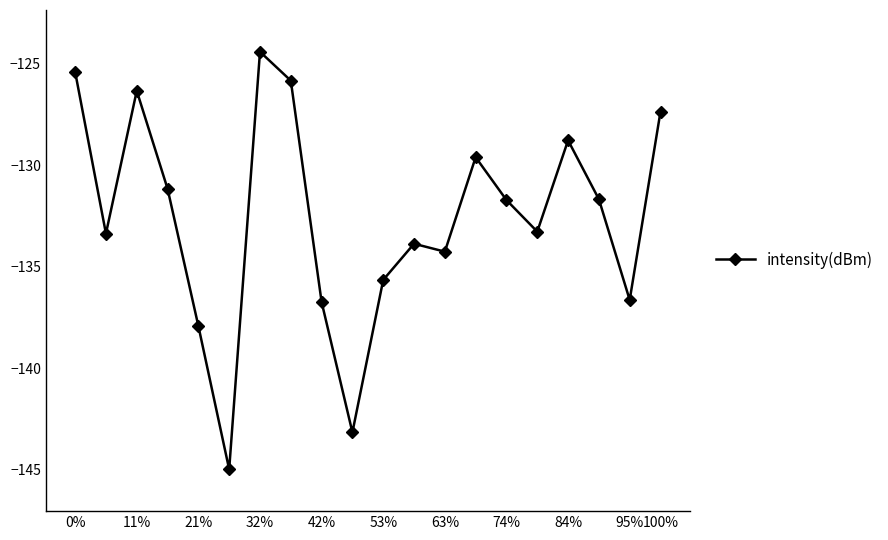

Is this an area chart (filled region under the line)?

No